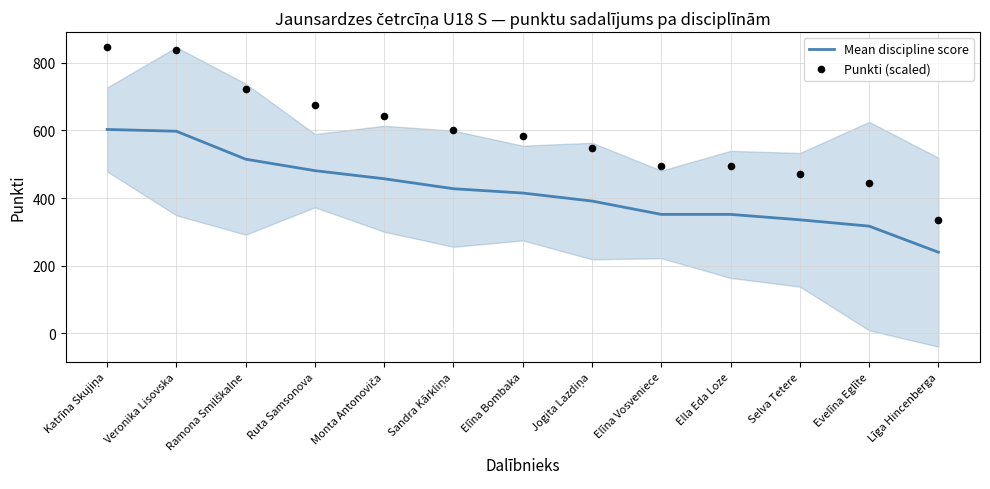

At which category is the sum across all series the highest?

Katrīna Skujiņa